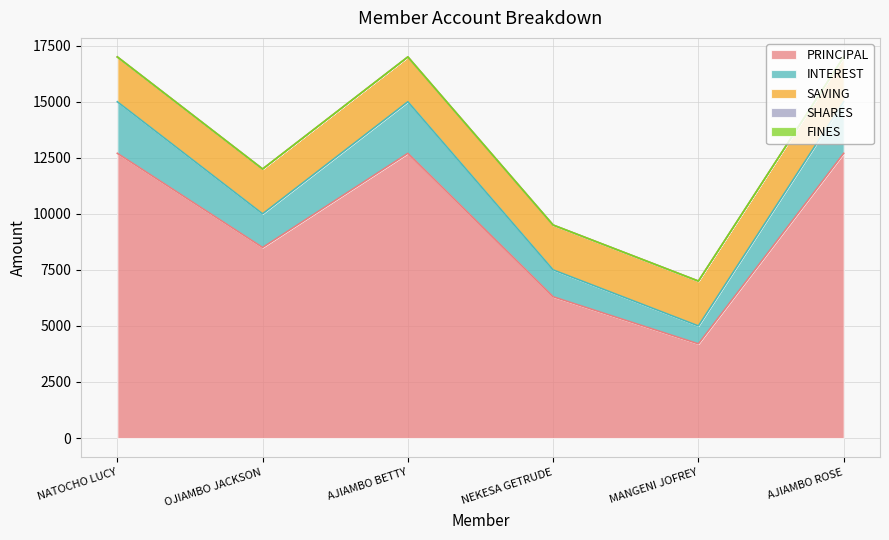

Is the value of SHARES at AJIAMBO ROSE greater than the value of INTEREST at NATOCHO LUCY?

No